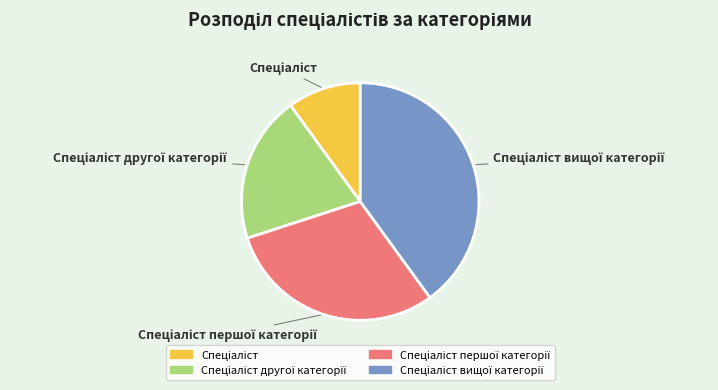

Does any single category account for the majority?

No